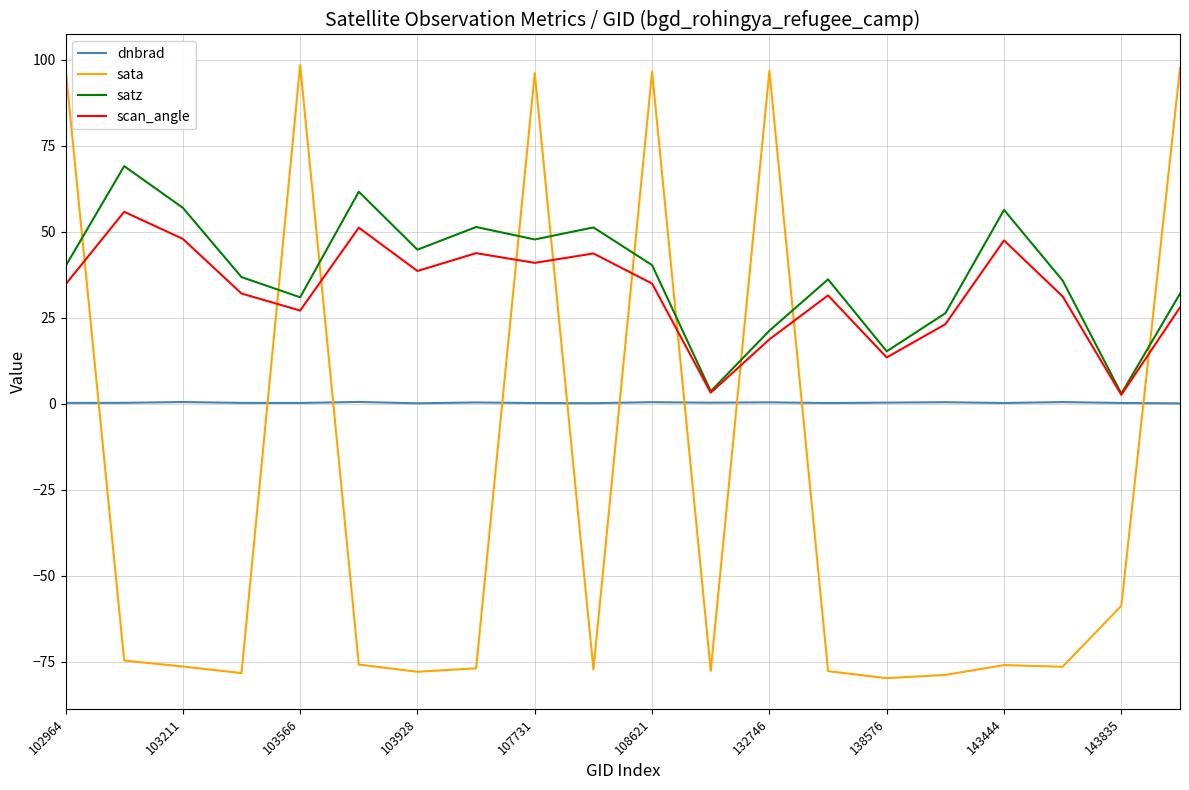

What is the maximum value for dnbrad?

0.5